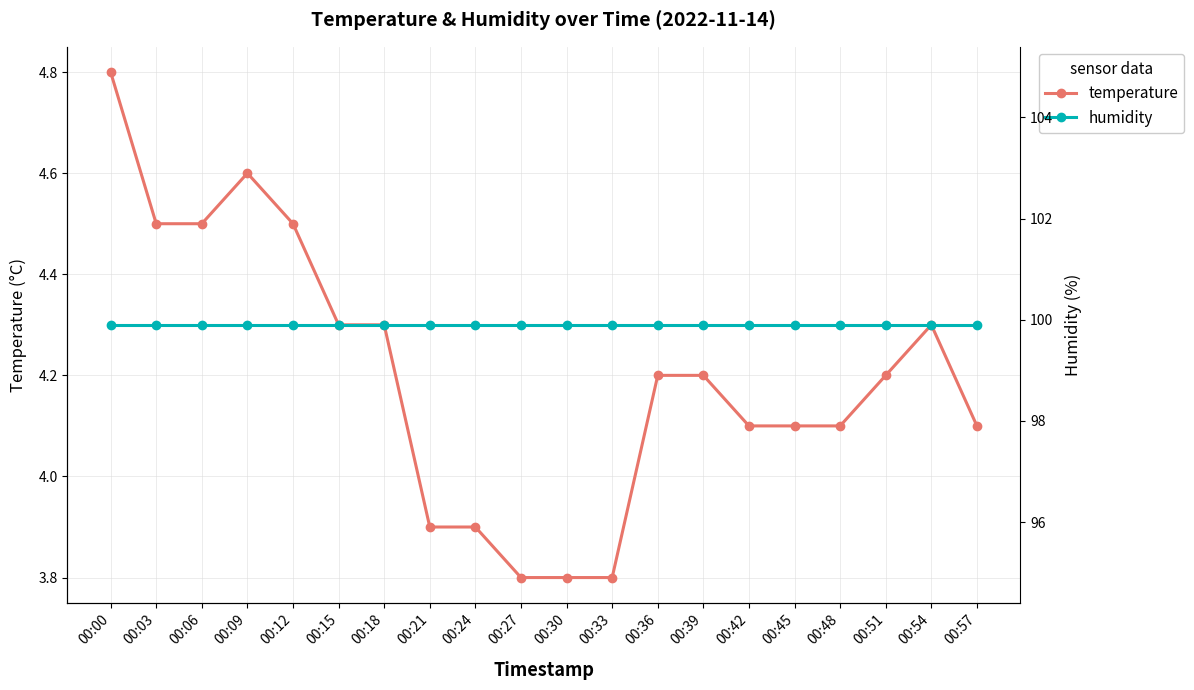

True or false: humidity and temperature intersect in this chart.

False